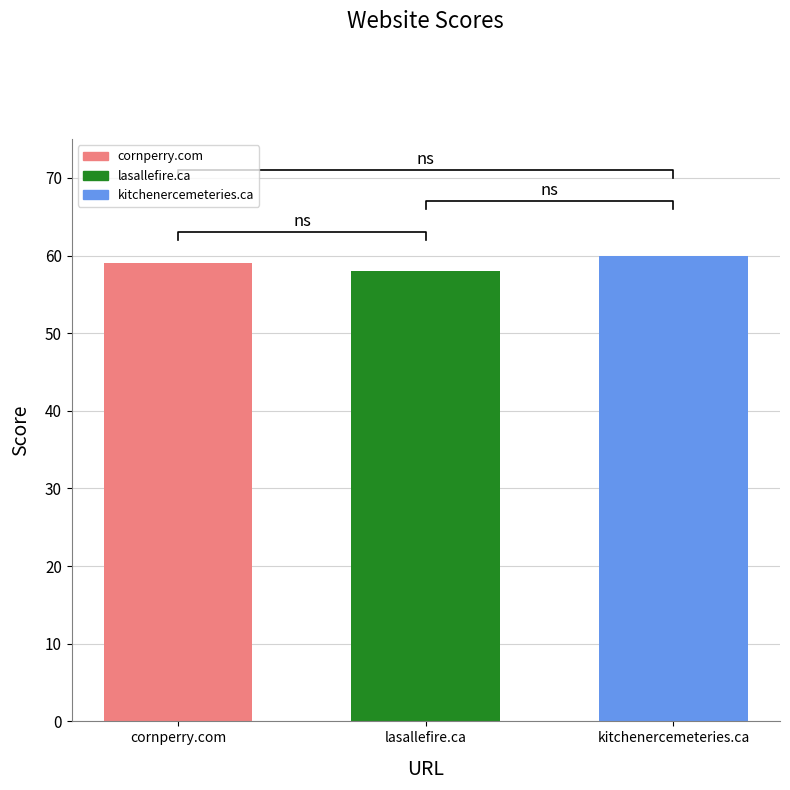

Is it true that the value at lasallefire.ca is 58?

True